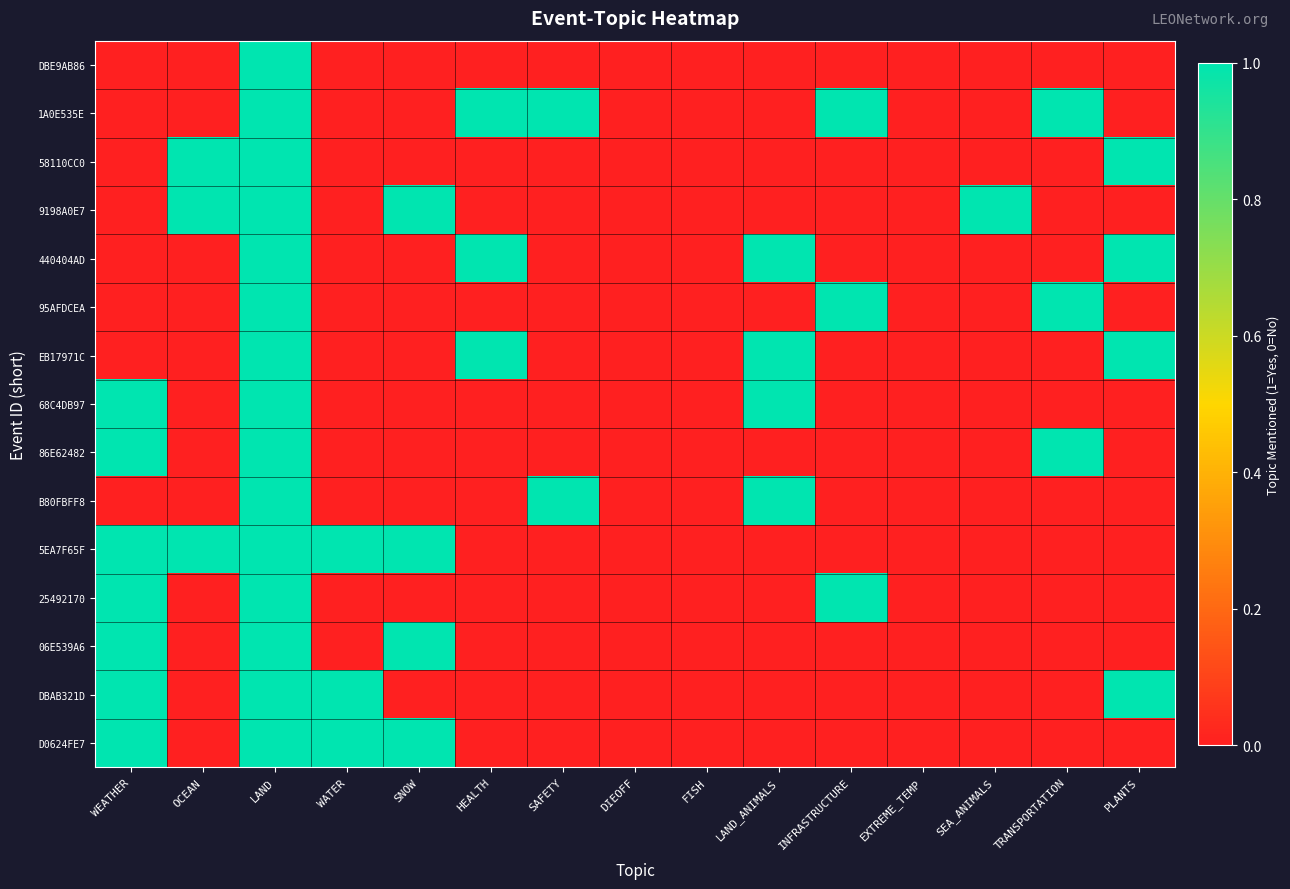

Reading right to left, extract all data points from this chart.

DBE9AB86: PLANTS=0	TRANSPORTATION=0	SEA_ANIMALS=0	EXTREME_TEMP=0	INFRASTRUCTURE=0	LAND_ANIMALS=0	FISH=0	DIEOFF=0	SAFETY=0	HEALTH=0	SNOW=0	WATER=0	LAND=1	OCEAN=0	WEATHER=0
1A0E535E: PLANTS=0	TRANSPORTATION=1	SEA_ANIMALS=0	EXTREME_TEMP=0	INFRASTRUCTURE=1	LAND_ANIMALS=0	FISH=0	DIEOFF=0	SAFETY=1	HEALTH=1	SNOW=0	WATER=0	LAND=1	OCEAN=0	WEATHER=0
58110CC0: PLANTS=1	TRANSPORTATION=0	SEA_ANIMALS=0	EXTREME_TEMP=0	INFRASTRUCTURE=0	LAND_ANIMALS=0	FISH=0	DIEOFF=0	SAFETY=0	HEALTH=0	SNOW=0	WATER=0	LAND=1	OCEAN=1	WEATHER=0
9198A0E7: PLANTS=0	TRANSPORTATION=0	SEA_ANIMALS=1	EXTREME_TEMP=0	INFRASTRUCTURE=0	LAND_ANIMALS=0	FISH=0	DIEOFF=0	SAFETY=0	HEALTH=0	SNOW=1	WATER=0	LAND=1	OCEAN=1	WEATHER=0
440404AD: PLANTS=1	TRANSPORTATION=0	SEA_ANIMALS=0	EXTREME_TEMP=0	INFRASTRUCTURE=0	LAND_ANIMALS=1	FISH=0	DIEOFF=0	SAFETY=0	HEALTH=1	SNOW=0	WATER=0	LAND=1	OCEAN=0	WEATHER=0
95AFDCEA: PLANTS=0	TRANSPORTATION=1	SEA_ANIMALS=0	EXTREME_TEMP=0	INFRASTRUCTURE=1	LAND_ANIMALS=0	FISH=0	DIEOFF=0	SAFETY=0	HEALTH=0	SNOW=0	WATER=0	LAND=1	OCEAN=0	WEATHER=0
EB17971C: PLANTS=1	TRANSPORTATION=0	SEA_ANIMALS=0	EXTREME_TEMP=0	INFRASTRUCTURE=0	LAND_ANIMALS=1	FISH=0	DIEOFF=0	SAFETY=0	HEALTH=1	SNOW=0	WATER=0	LAND=1	OCEAN=0	WEATHER=0
68C4DB97: PLANTS=0	TRANSPORTATION=0	SEA_ANIMALS=0	EXTREME_TEMP=0	INFRASTRUCTURE=0	LAND_ANIMALS=1	FISH=0	DIEOFF=0	SAFETY=0	HEALTH=0	SNOW=0	WATER=0	LAND=1	OCEAN=0	WEATHER=1
86E62482: PLANTS=0	TRANSPORTATION=1	SEA_ANIMALS=0	EXTREME_TEMP=0	INFRASTRUCTURE=0	LAND_ANIMALS=0	FISH=0	DIEOFF=0	SAFETY=0	HEALTH=0	SNOW=0	WATER=0	LAND=1	OCEAN=0	WEATHER=1
B80FBFF8: PLANTS=0	TRANSPORTATION=0	SEA_ANIMALS=0	EXTREME_TEMP=0	INFRASTRUCTURE=0	LAND_ANIMALS=1	FISH=0	DIEOFF=0	SAFETY=1	HEALTH=0	SNOW=0	WATER=0	LAND=1	OCEAN=0	WEATHER=0
5EA7F65F: PLANTS=0	TRANSPORTATION=0	SEA_ANIMALS=0	EXTREME_TEMP=0	INFRASTRUCTURE=0	LAND_ANIMALS=0	FISH=0	DIEOFF=0	SAFETY=0	HEALTH=0	SNOW=1	WATER=1	LAND=1	OCEAN=1	WEATHER=1
25492170: PLANTS=0	TRANSPORTATION=0	SEA_ANIMALS=0	EXTREME_TEMP=0	INFRASTRUCTURE=1	LAND_ANIMALS=0	FISH=0	DIEOFF=0	SAFETY=0	HEALTH=0	SNOW=0	WATER=0	LAND=1	OCEAN=0	WEATHER=1
06E539A6: PLANTS=0	TRANSPORTATION=0	SEA_ANIMALS=0	EXTREME_TEMP=0	INFRASTRUCTURE=0	LAND_ANIMALS=0	FISH=0	DIEOFF=0	SAFETY=0	HEALTH=0	SNOW=1	WATER=0	LAND=1	OCEAN=0	WEATHER=1
DBAB321D: PLANTS=1	TRANSPORTATION=0	SEA_ANIMALS=0	EXTREME_TEMP=0	INFRASTRUCTURE=0	LAND_ANIMALS=0	FISH=0	DIEOFF=0	SAFETY=0	HEALTH=0	SNOW=0	WATER=1	LAND=1	OCEAN=0	WEATHER=1
D0624FE7: PLANTS=0	TRANSPORTATION=0	SEA_ANIMALS=0	EXTREME_TEMP=0	INFRASTRUCTURE=0	LAND_ANIMALS=0	FISH=0	DIEOFF=0	SAFETY=0	HEALTH=0	SNOW=1	WATER=1	LAND=1	OCEAN=0	WEATHER=1